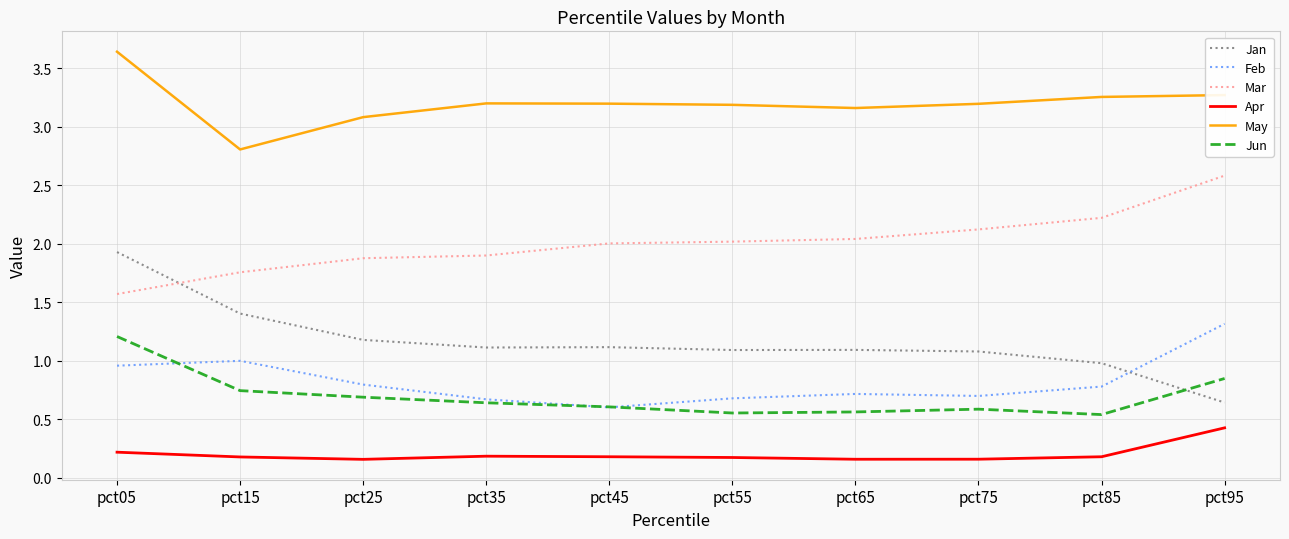

At which category does Feb reach its first local peak?

pct15